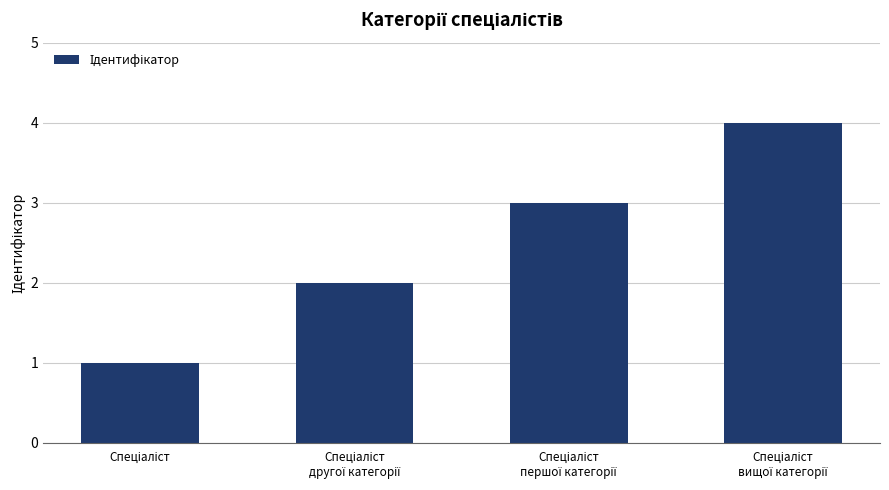

What is the maximum value shown in the chart?

4